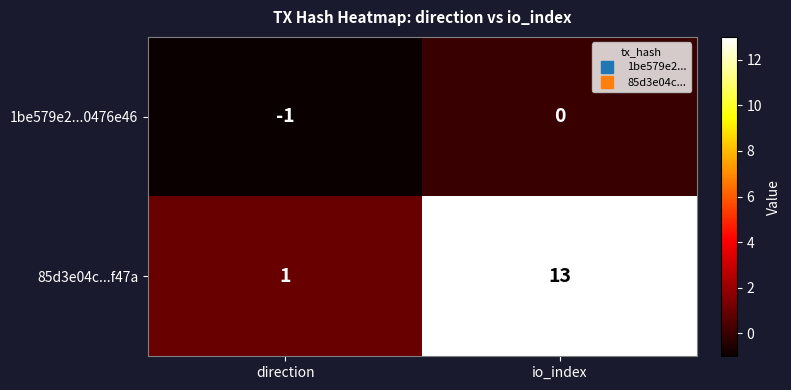

The 1be579e2...0476e46 series shows 0 at direction. True or false?

False